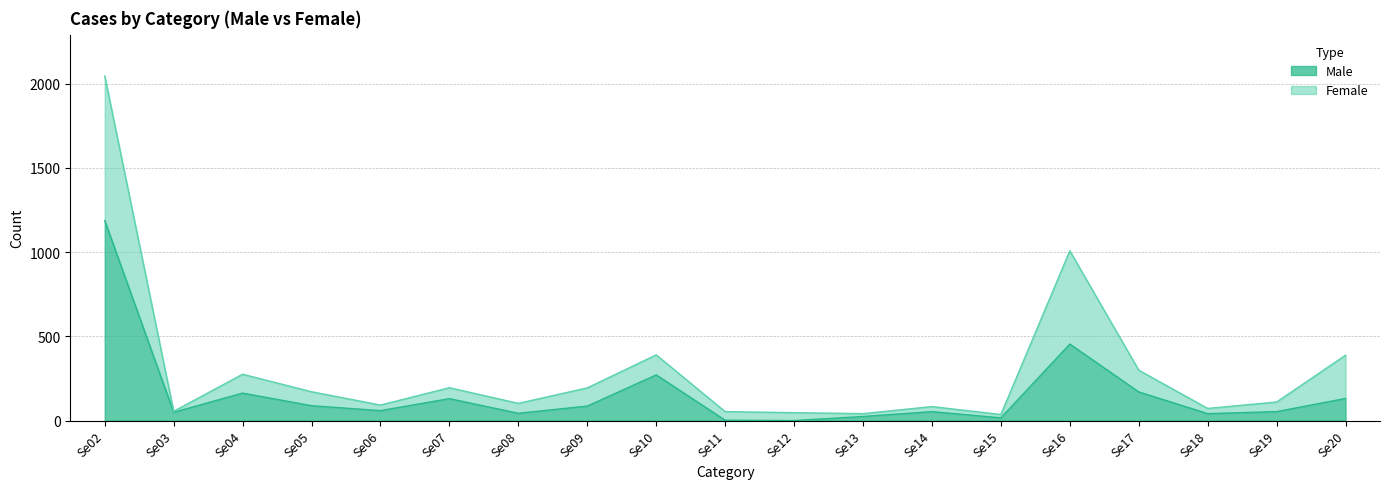

What is the difference between the Female values at Se04 and Se19?

165